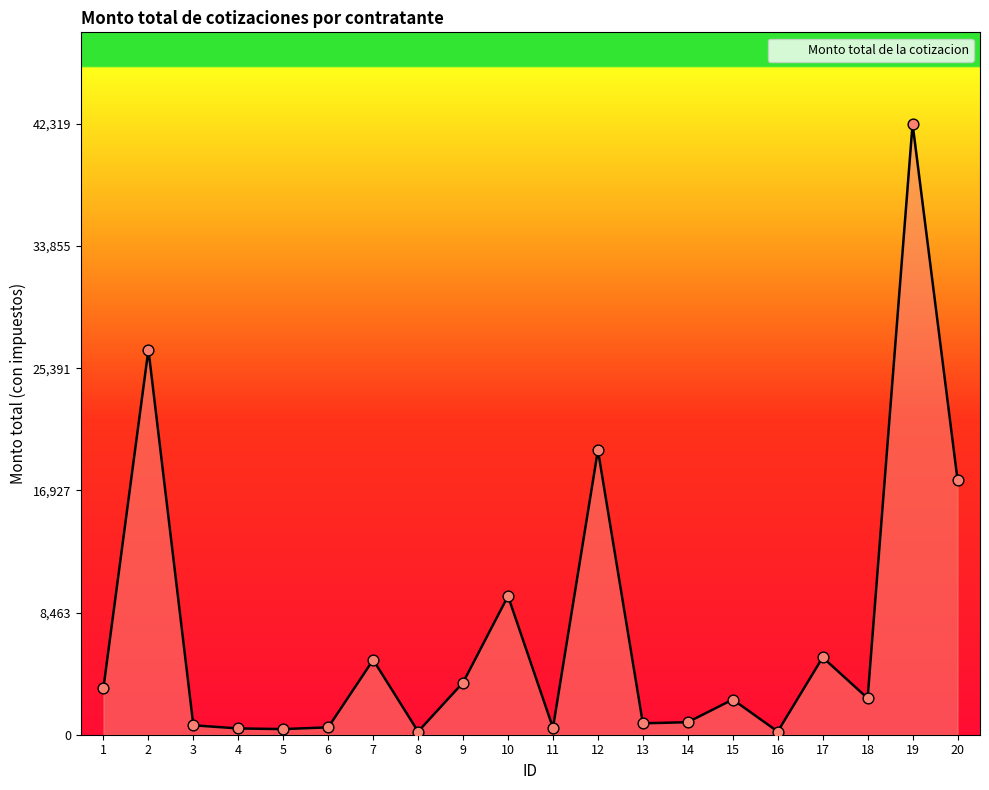

What is the change in value from 9 to 20?

+14063.8